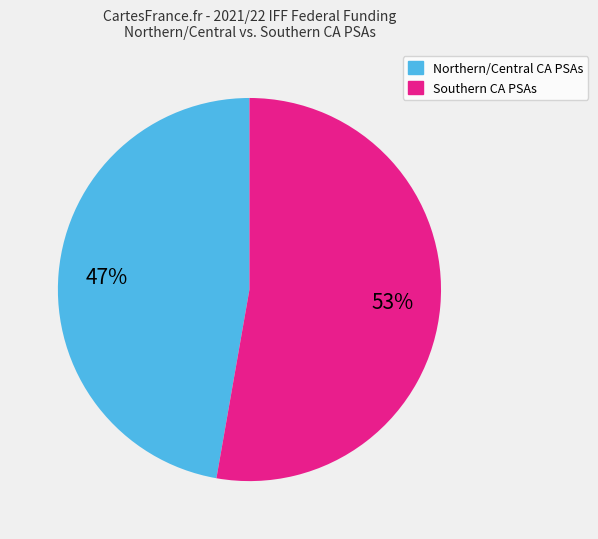

To the nearest percent, what is the average slice percentage?

50%